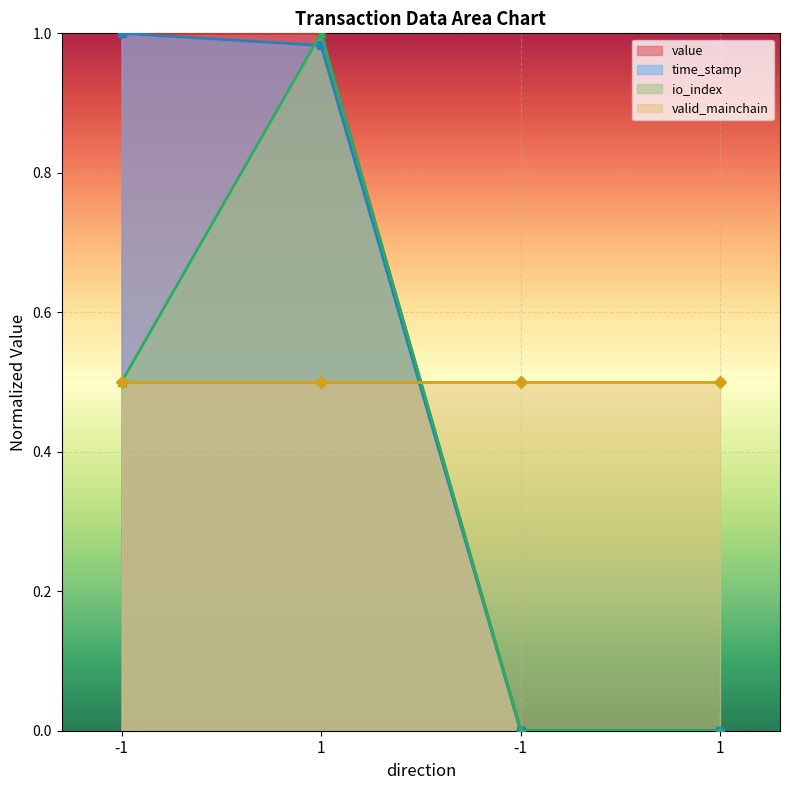

What is the average value of the value series?

0.5